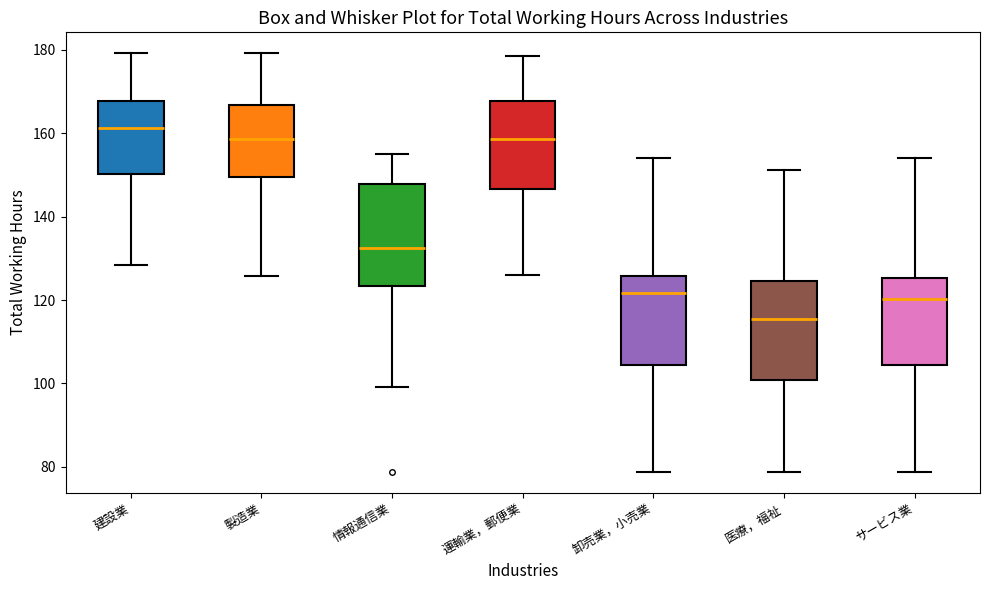

Where does the upper whisker of the box for 卸売業，小売業 end on the y-axis? The values are not printed on the chart, so give them approximately, as read against the axis.

154